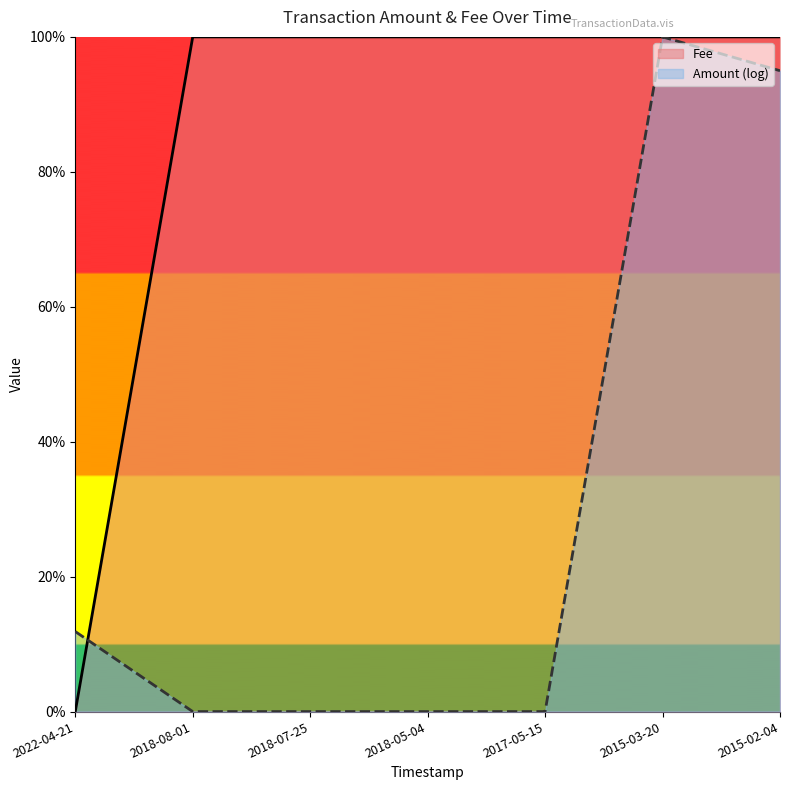

Is it true that the value at 2017-05-15 is 1.6?

False